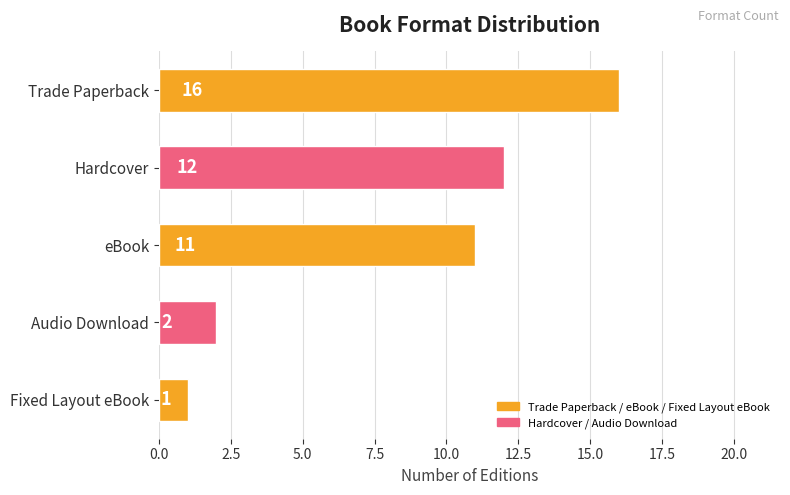

Reading top to bottom, transcribe all the data shown in this chart.

Trade Paperback=16	Hardcover=12	eBook=11	Audio Download=2	Fixed Layout eBook=1